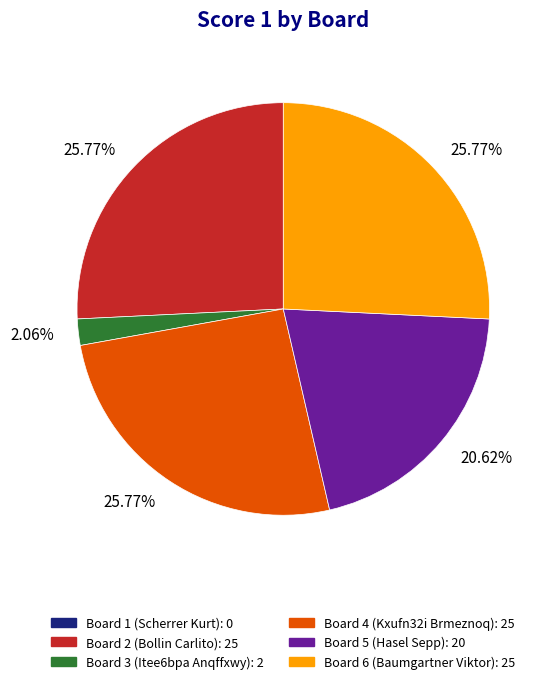

To the nearest percent, what is the average slice percentage?

20%